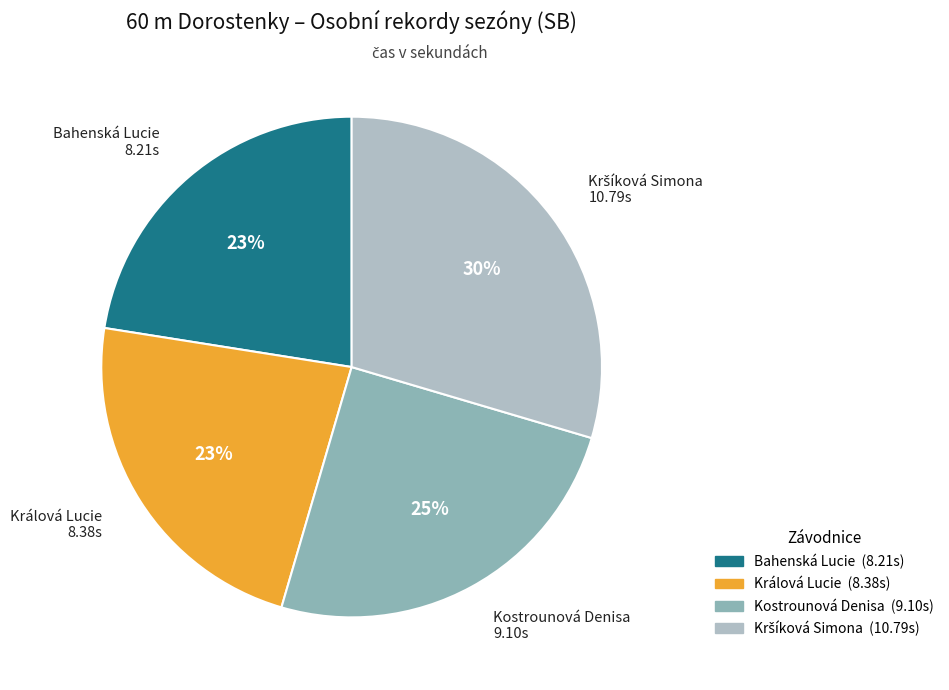

To the nearest percent, what portion does Králová Lucie represent?

23%